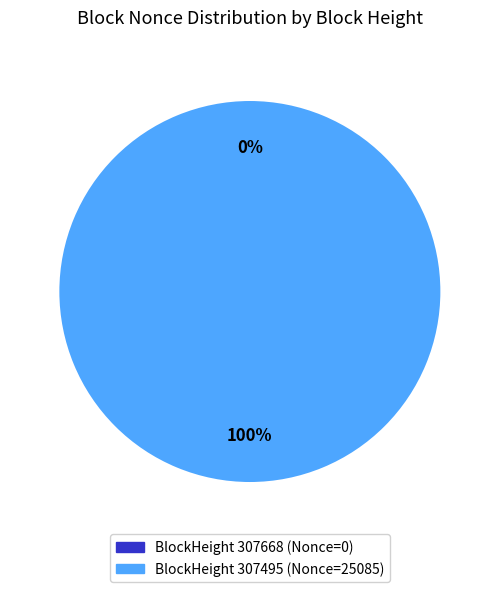

How many segments does this pie chart have?

2